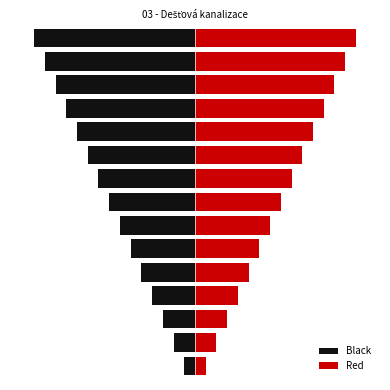

True or false: Black has a value of -2 at 3.

False